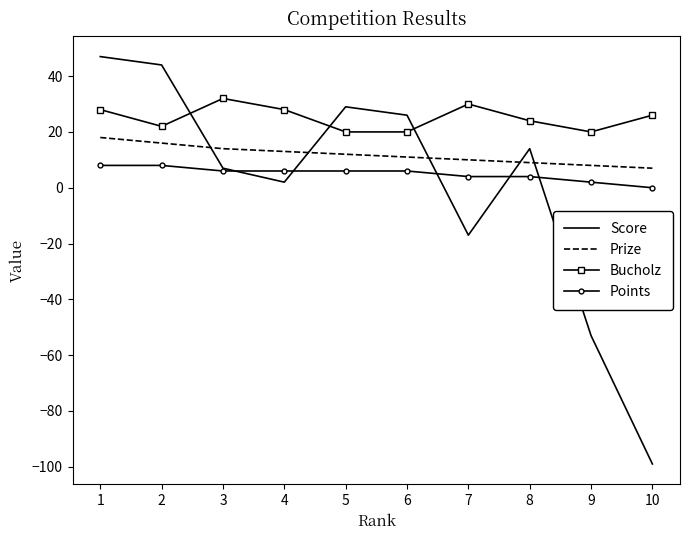

What is the total value across all series at 10?

-66